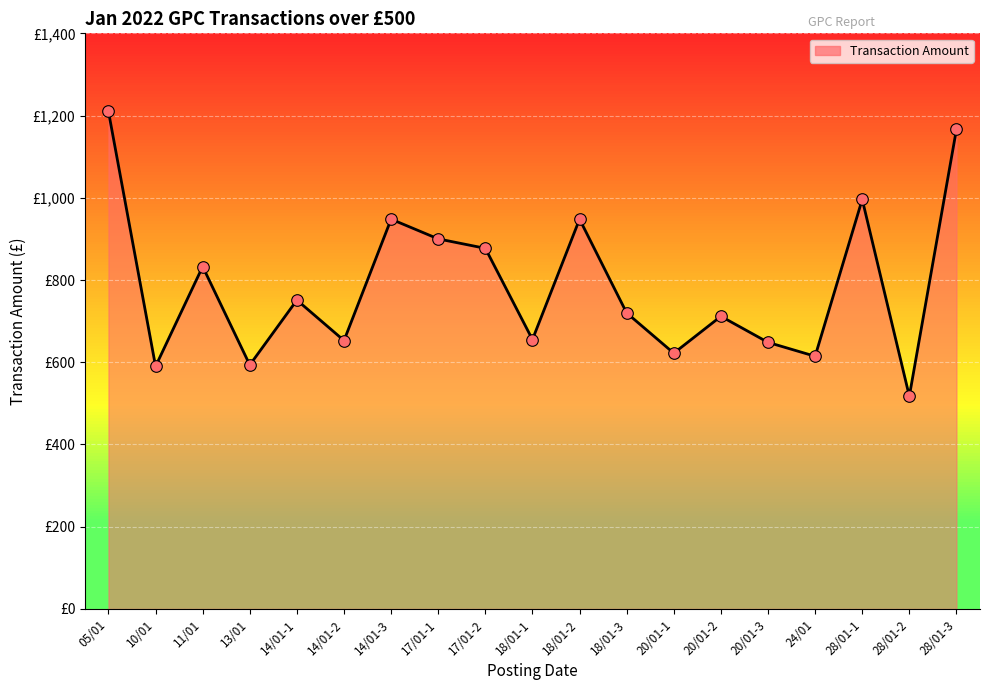

Between 17/01-2 and 10/01, which is larger?

17/01-2